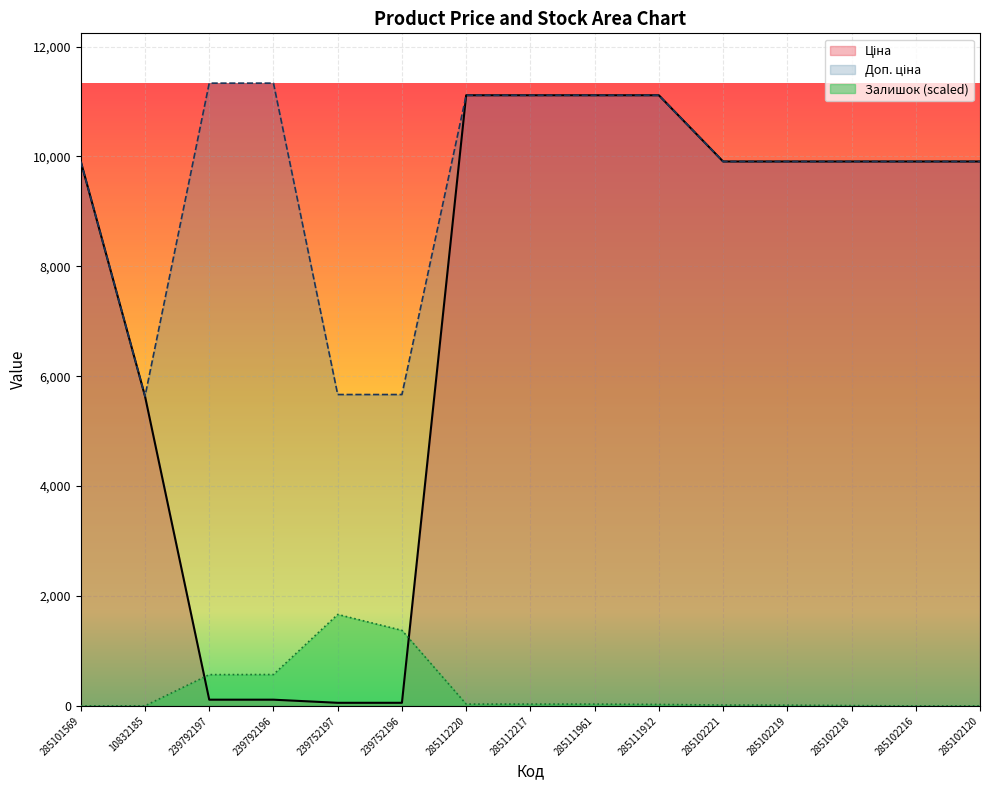

What is the difference between the second highest and second lowest values in the Ціна series?

11056.9